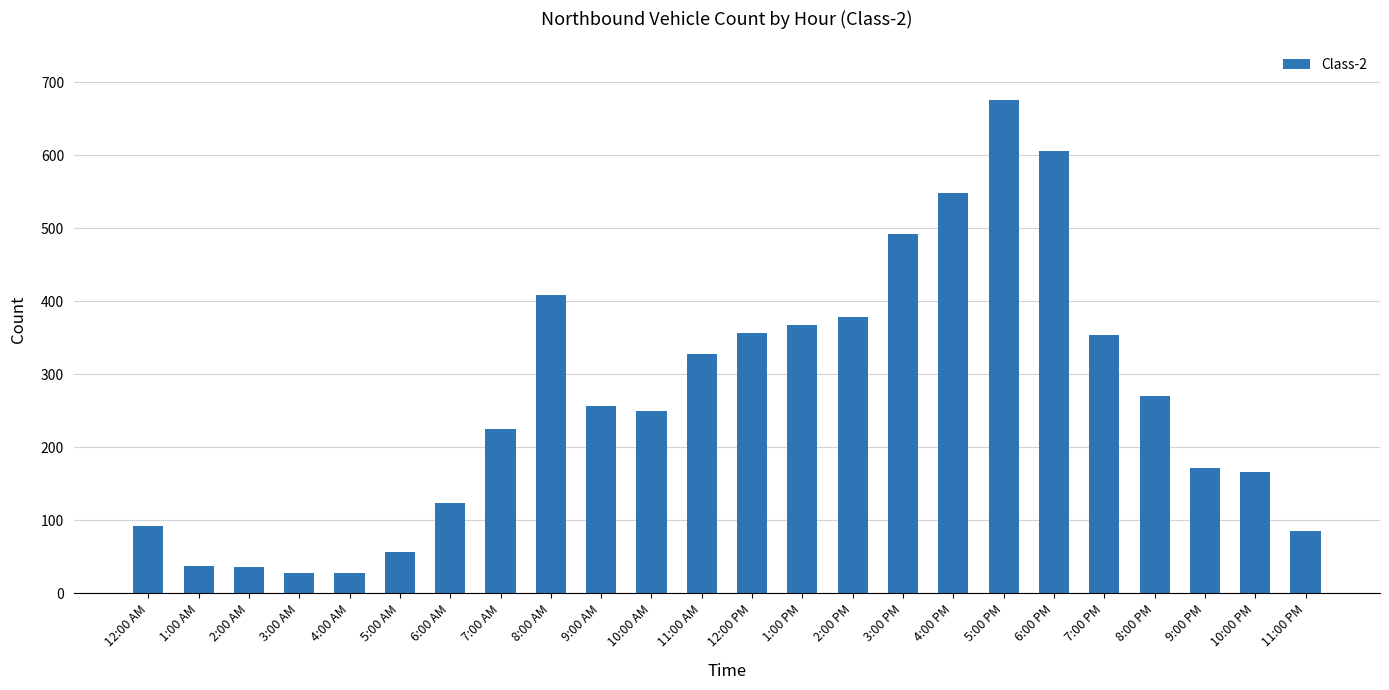

What value does the data have at 1:00 AM, to the nearest 50?

50